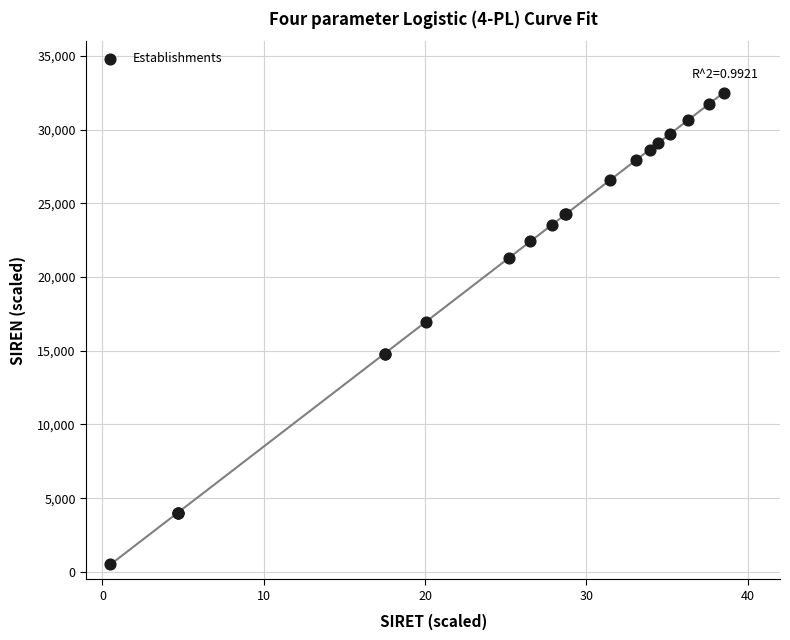

What Y value in the scatter plot is closest to 16500?

16970.4